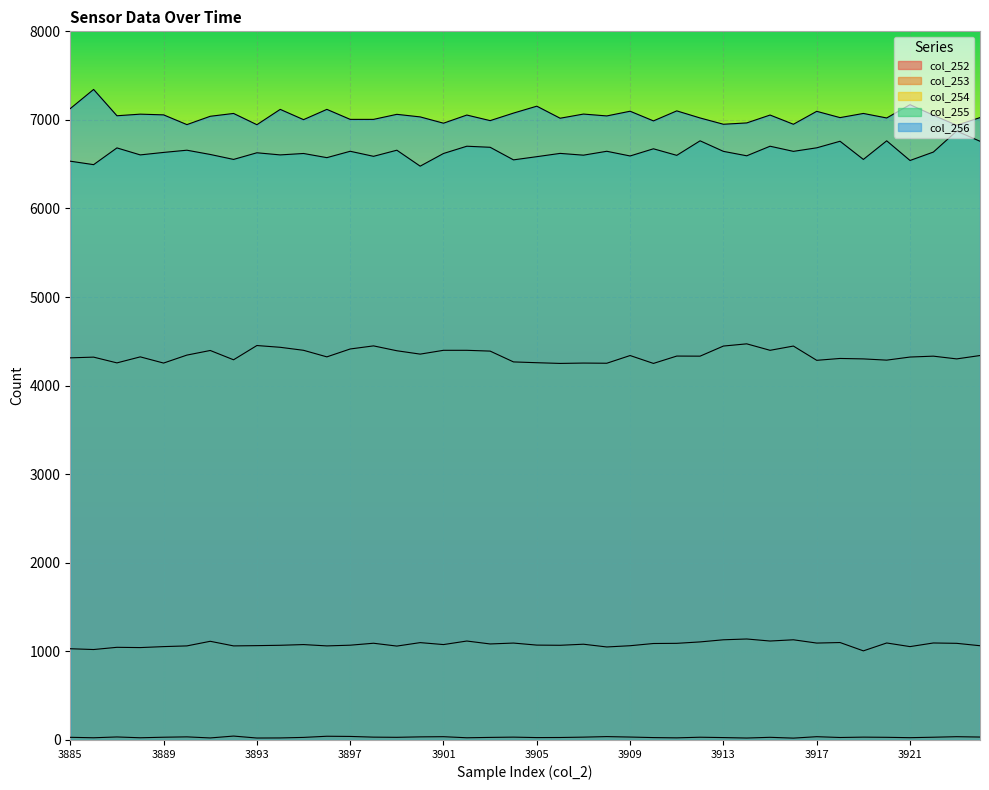

Count the number of categories in the chart.

40